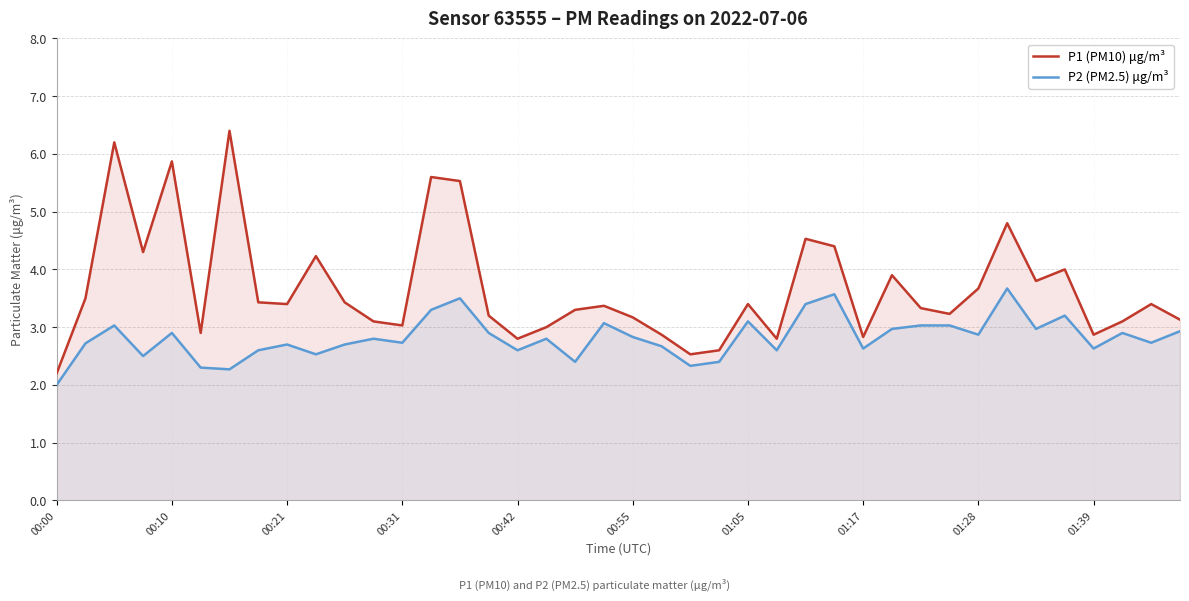

Rank the series by their average value, from highest to lowest.

P1 (PM10) μg/m³, P2 (PM2.5) μg/m³